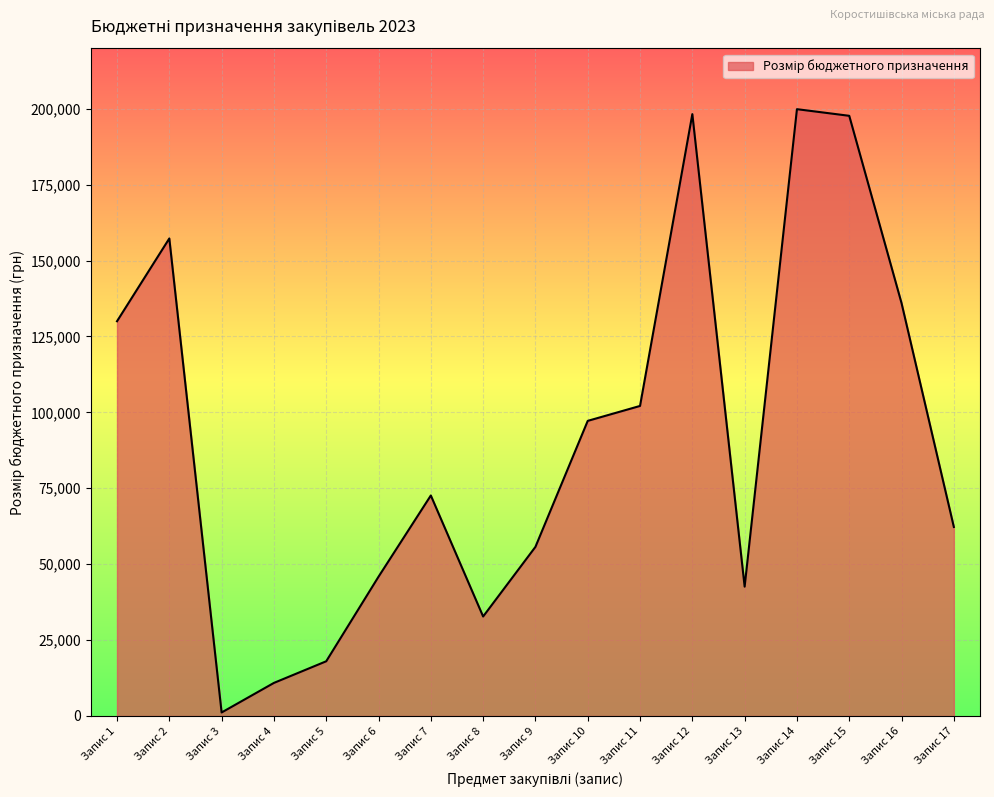

What is the average value?

91767